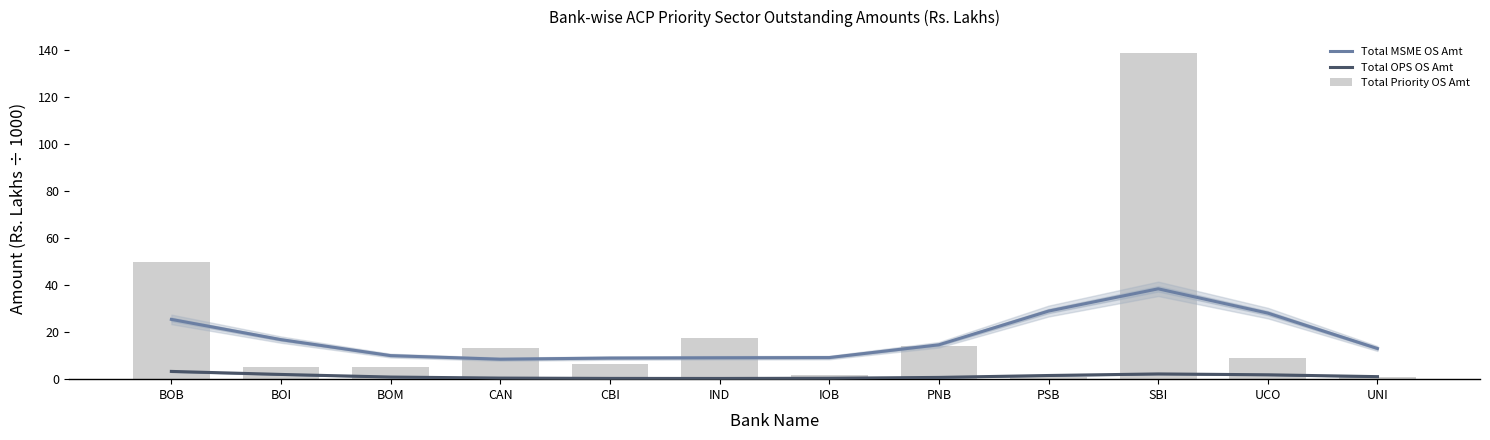

Which category has the highest value in the Total OPS OS Amt series?

BOB